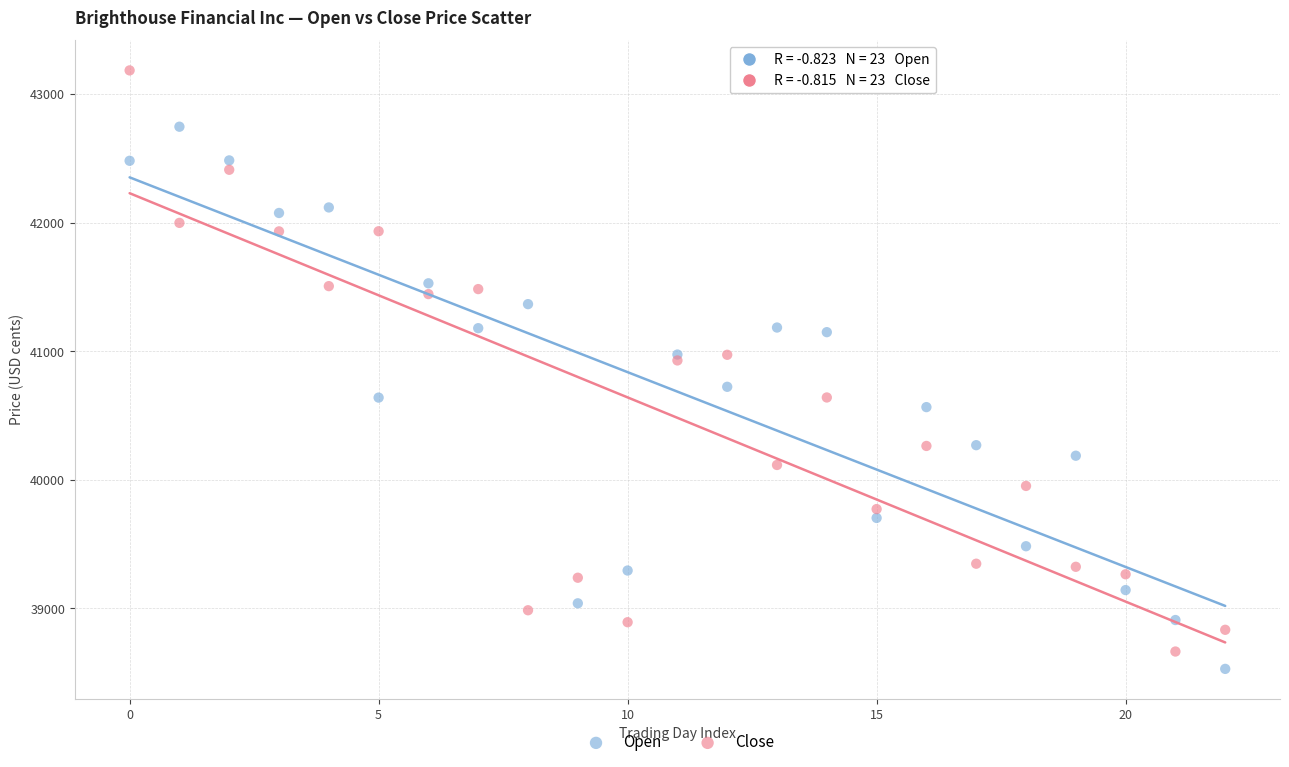

Which series contains the highest Y value?

Close